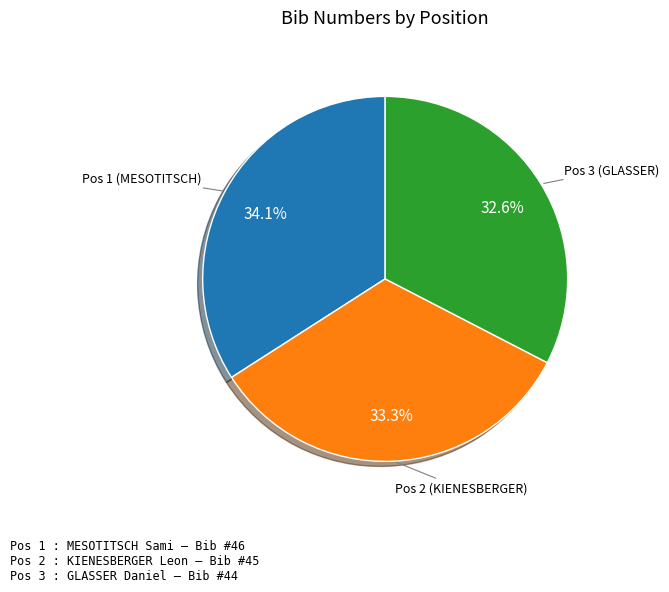

Which category has the biggest portion of the pie?

Pos 1 (MESOTITSCH)